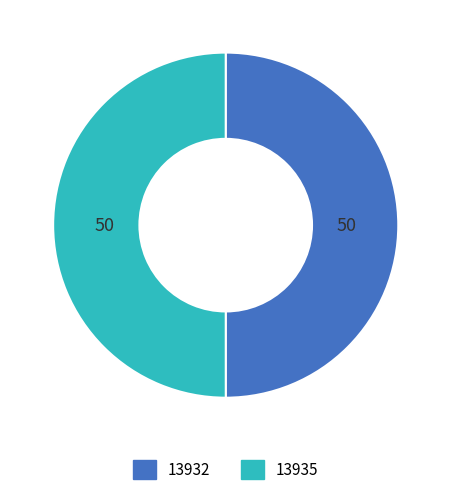

How many segments does this pie chart have?

2